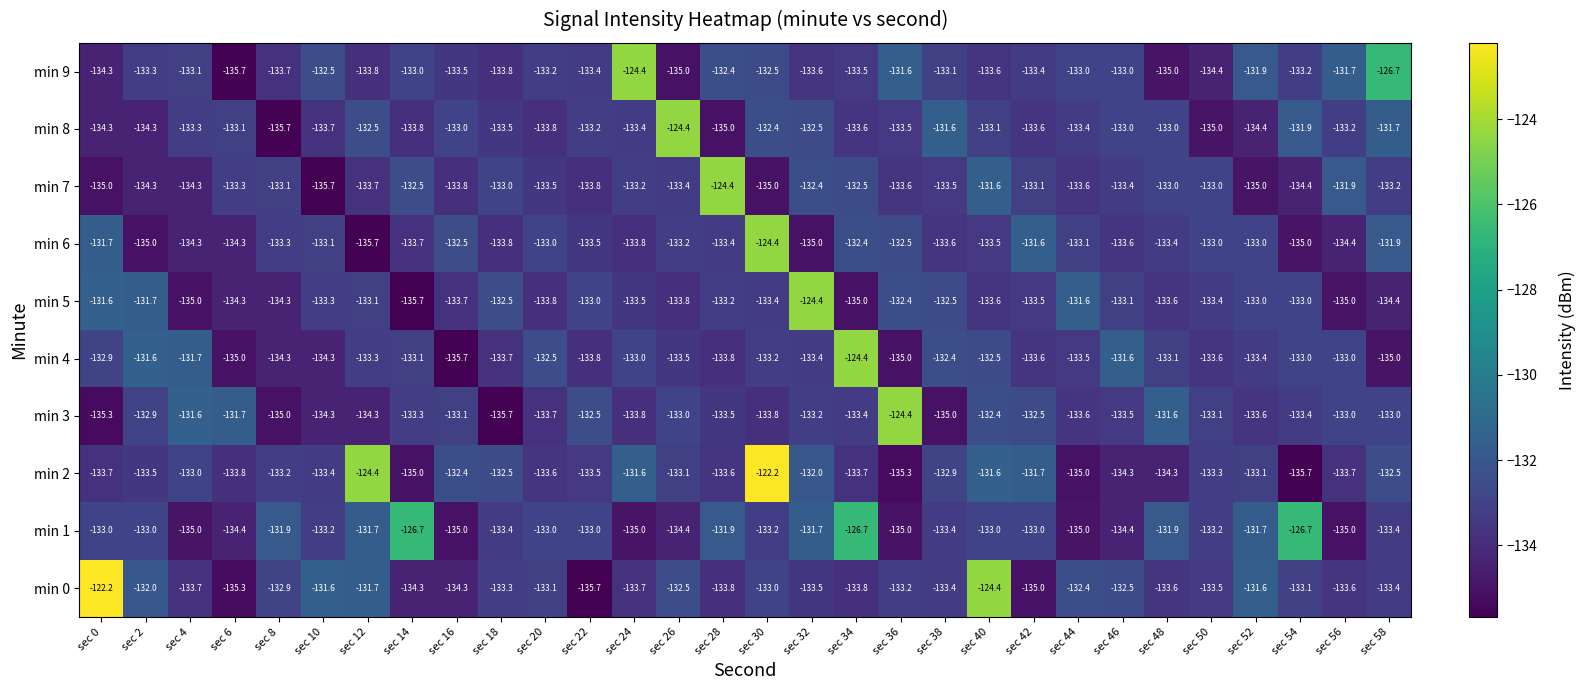

The min 8 series shows -39.5 at sec 30. True or false?

False